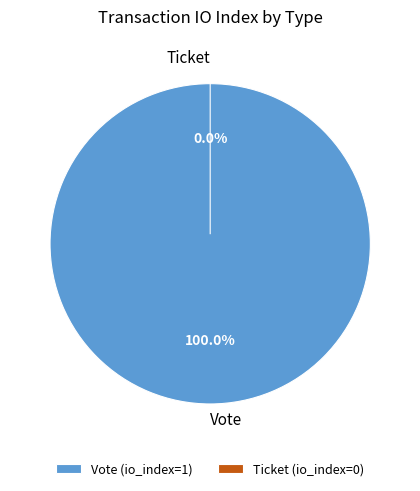

To the nearest percent, what is the average slice percentage?

50%